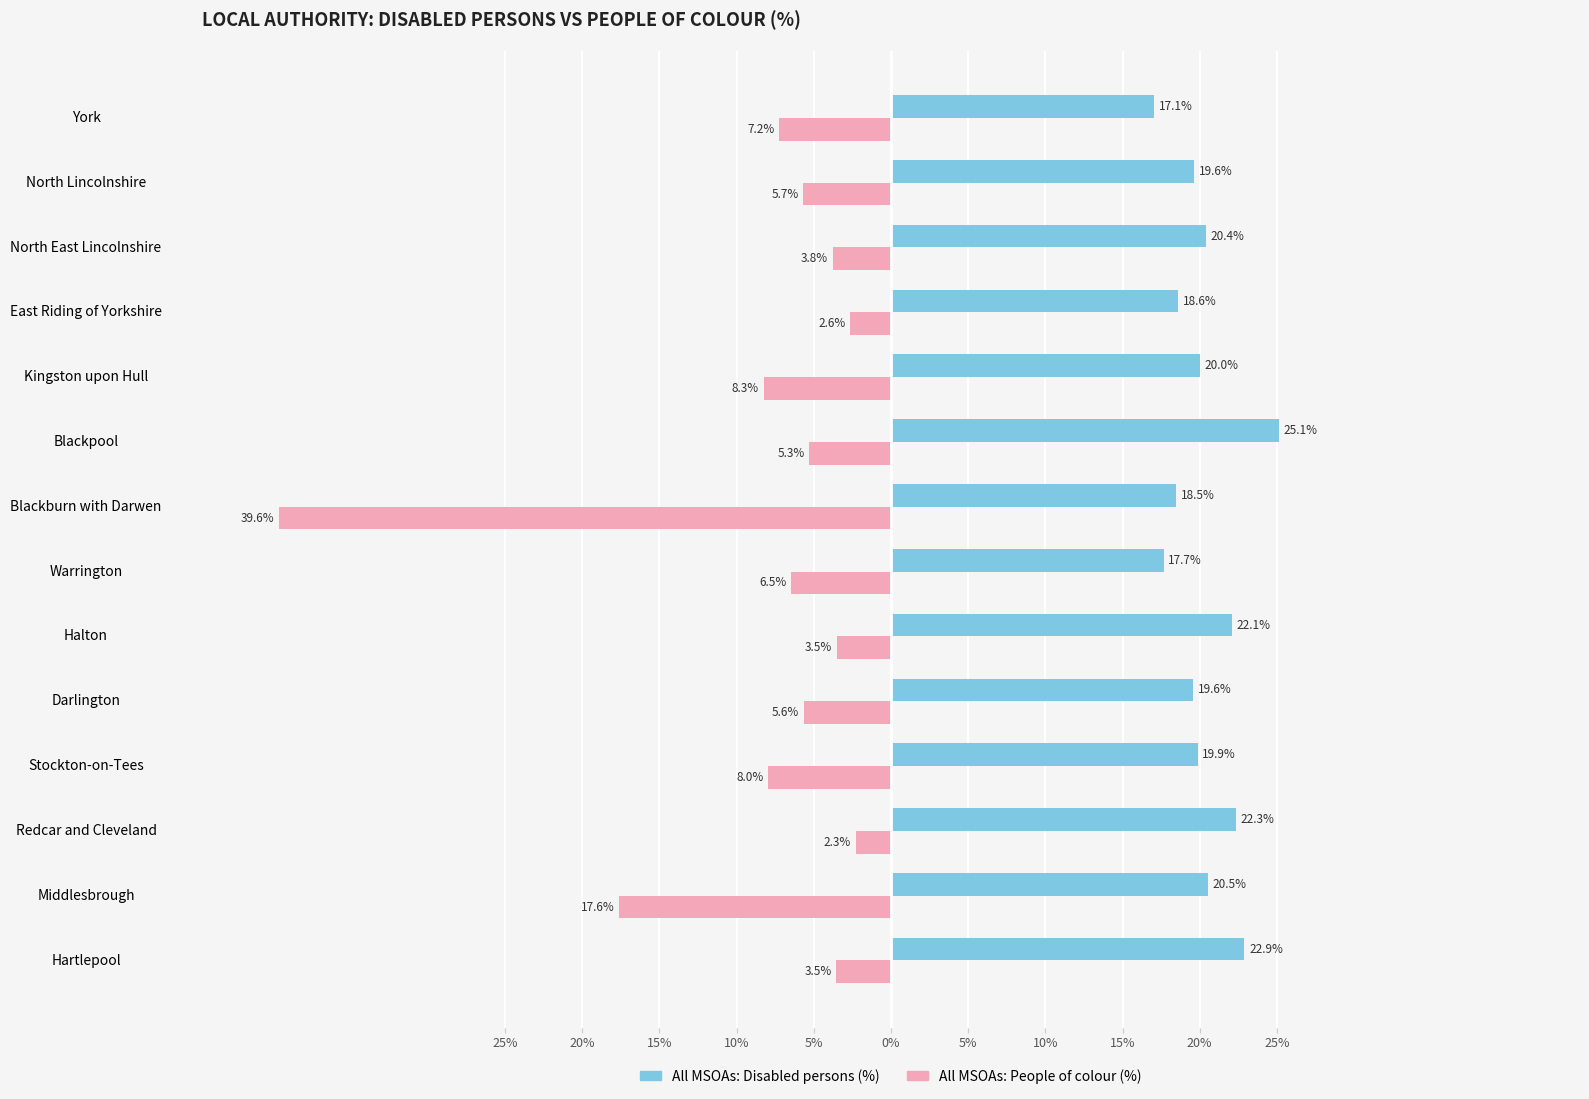

What are all the series names shown in the legend?

All MSOAs: Disabled persons (%), All MSOAs: People of colour (%)